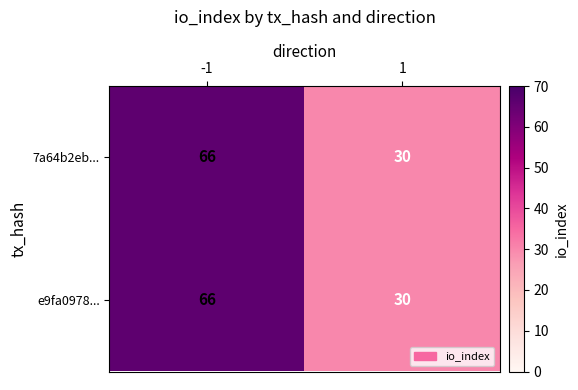

List the labels in order of 7a64b2eb... value, largest first.

-1, 1